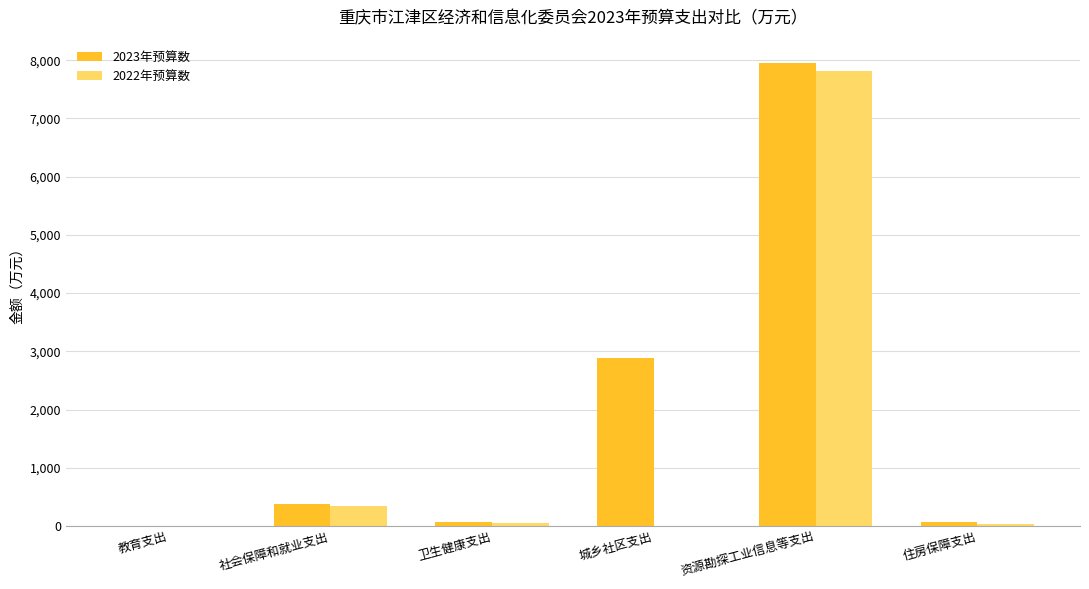

What is the difference between the 2023年预算数 values at 卫生健康支出 and 资源勘探工业信息等支出?

7894.1